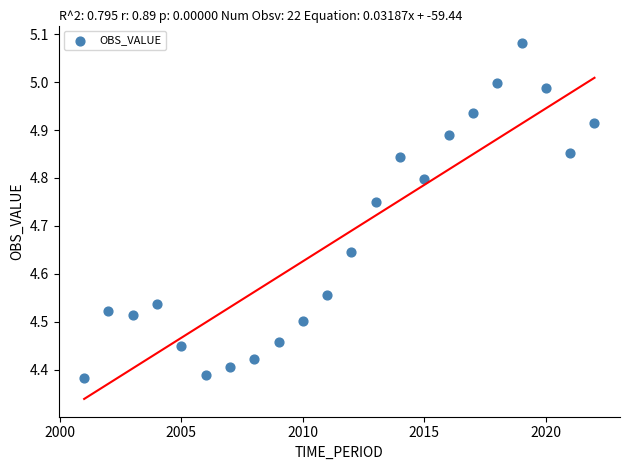

What is the range of Y values (max minus min)?

0.7